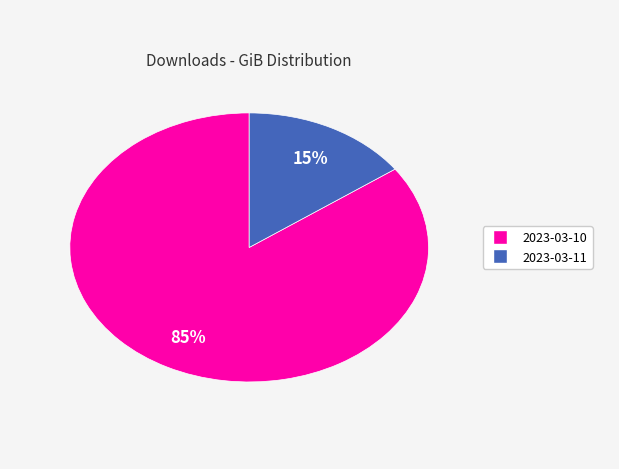

Is there any slice that represents more than half of the pie?

Yes